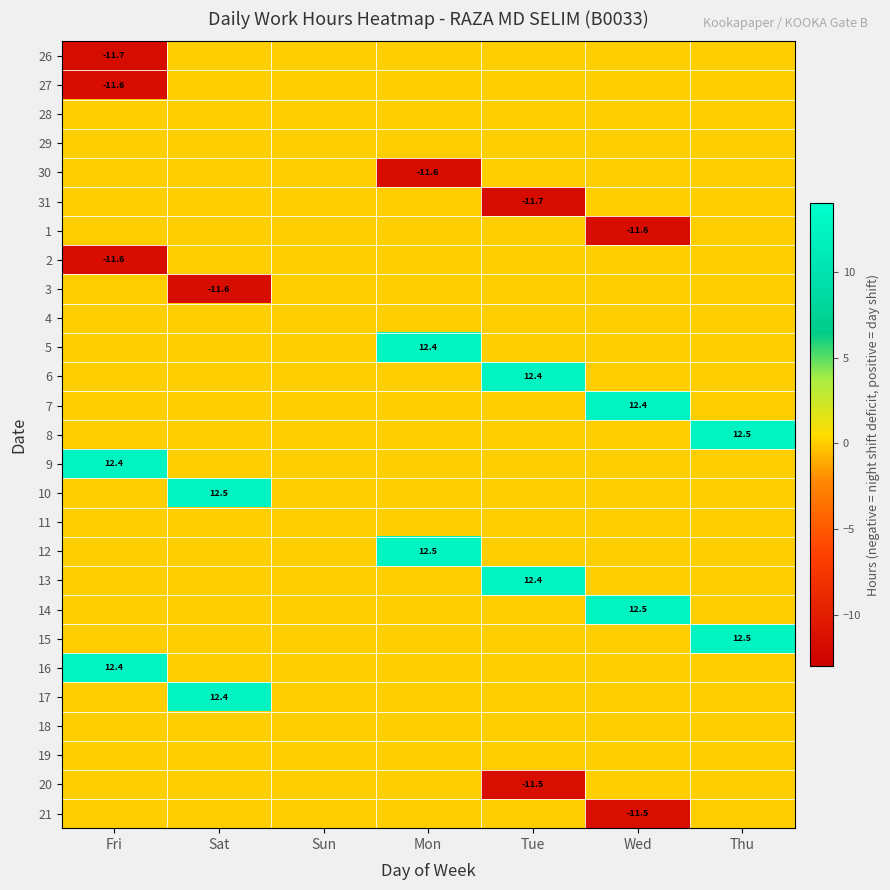

The 14 series shows 12.5 at Wed. True or false?

True